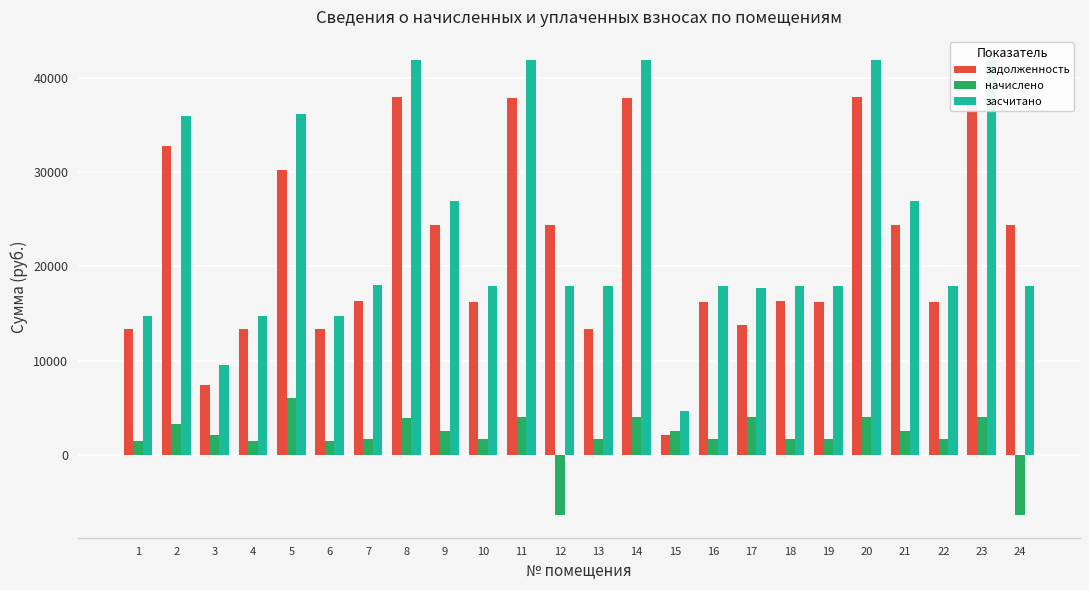

What is the sum of all засчитано values?

573340.4